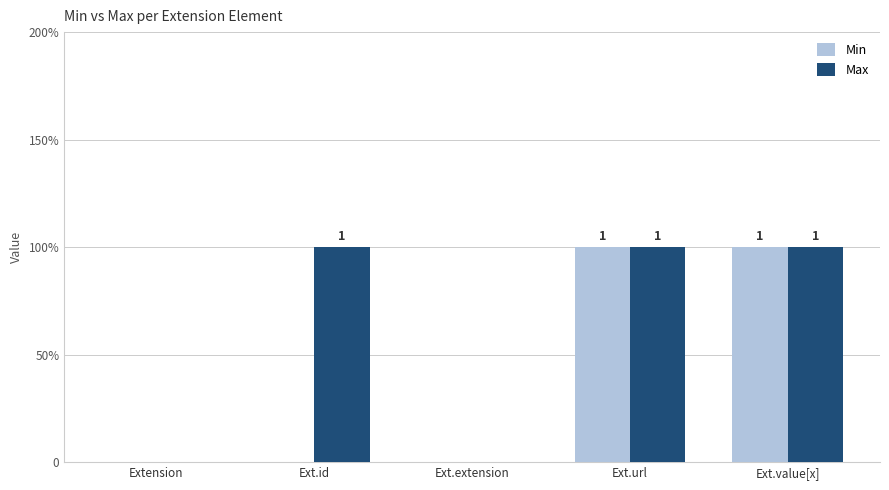

What position from the left is Extension?

1